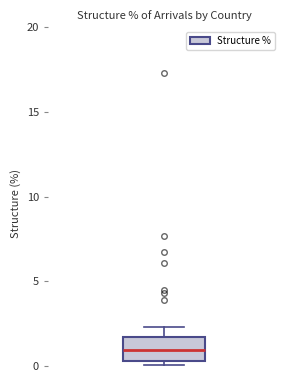

Where is the lower edge of the box on the y-axis? The values are not printed on the chart, so give them approximately, as read against the axis.

0.5